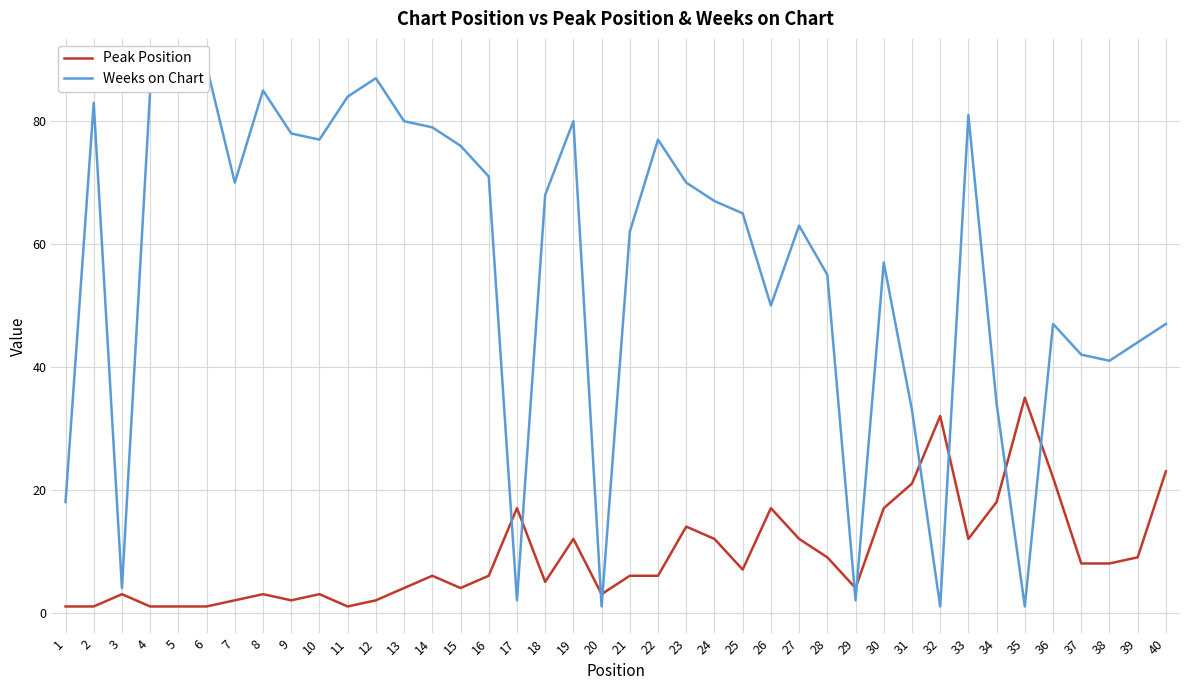

The Peak Position series shows 8 at 33. True or false?

False